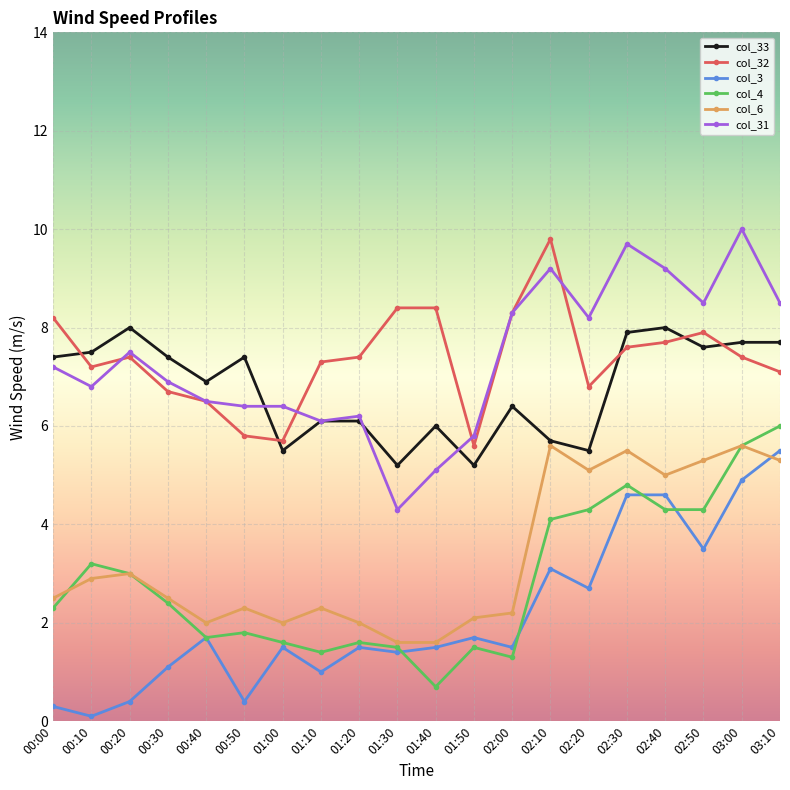

What is the difference between the highest and lowest values at 01:50?

4.3